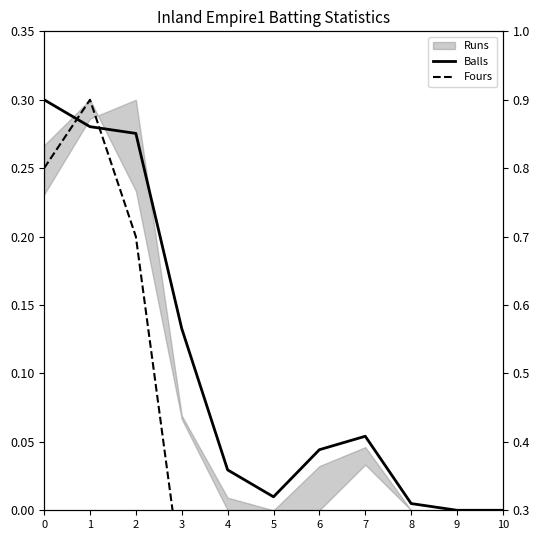

In Balls, how many points are lower than both neighbors (excluding endpoints)?

1